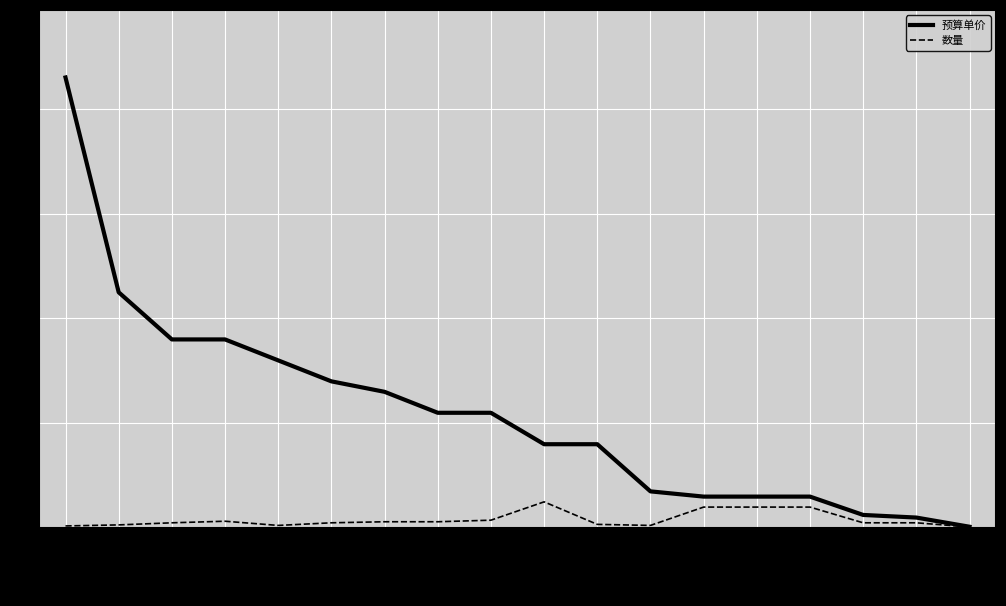

What is the minimum value shown in the chart?

2.0